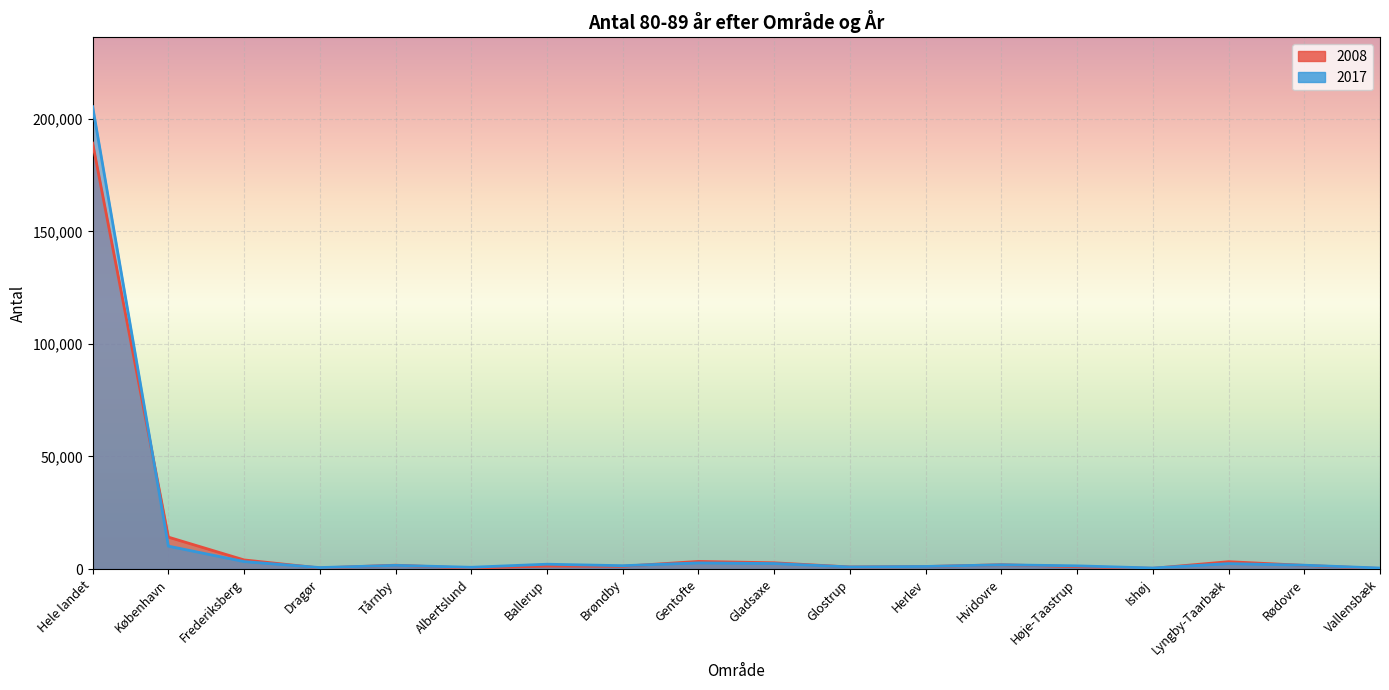

What is the label of the 4th point from the right?

Ishøj